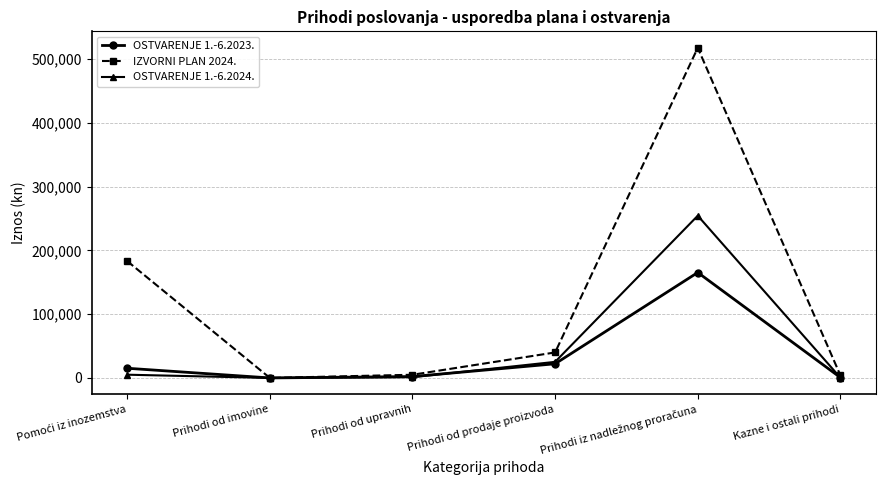

What is the difference between the highest and lowest values at Prihodi od prodaje proizvoda?

17792.1